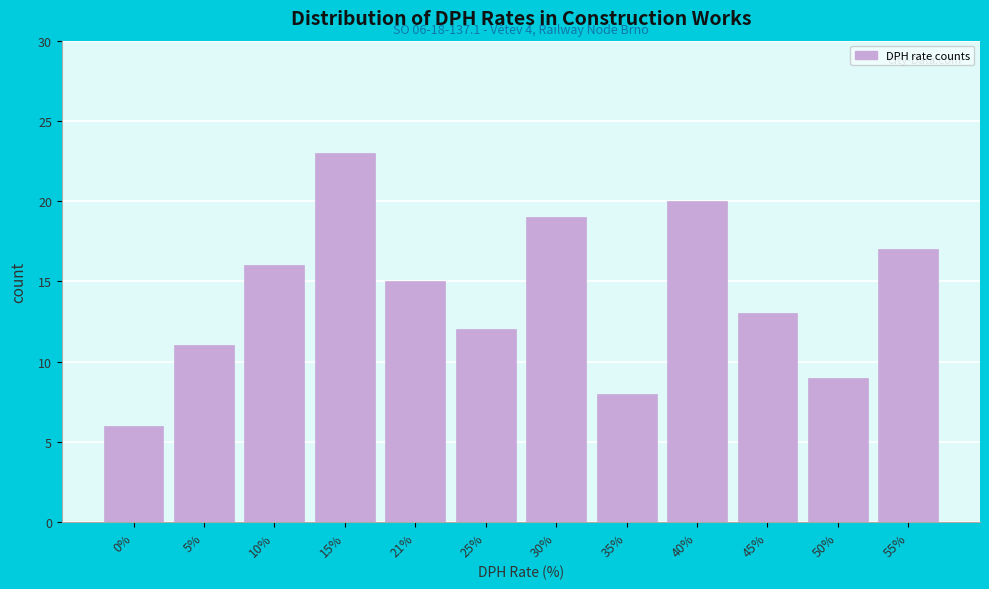

Reading right to left, what are all the values shown in this chart?

55%=17	50%=9	45%=13	40%=20	35%=8	30%=19	25%=12	21%=15	15%=23	10%=16	5%=11	0%=6